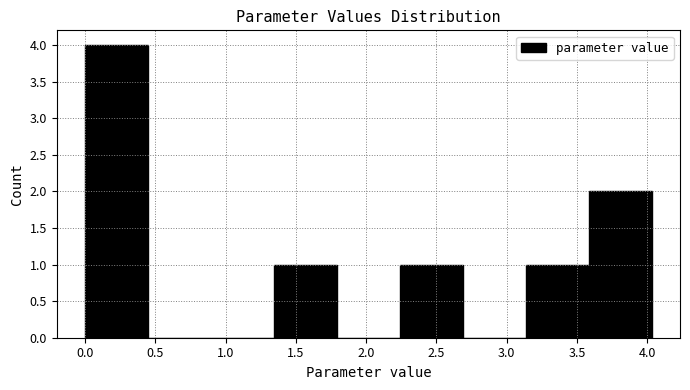

How tall is the bar that spans 2.25 to 2.70 on the x-axis? Neither the bar edges nor the heights are printed on the chart, so give them approximately, as read against the axes.

1